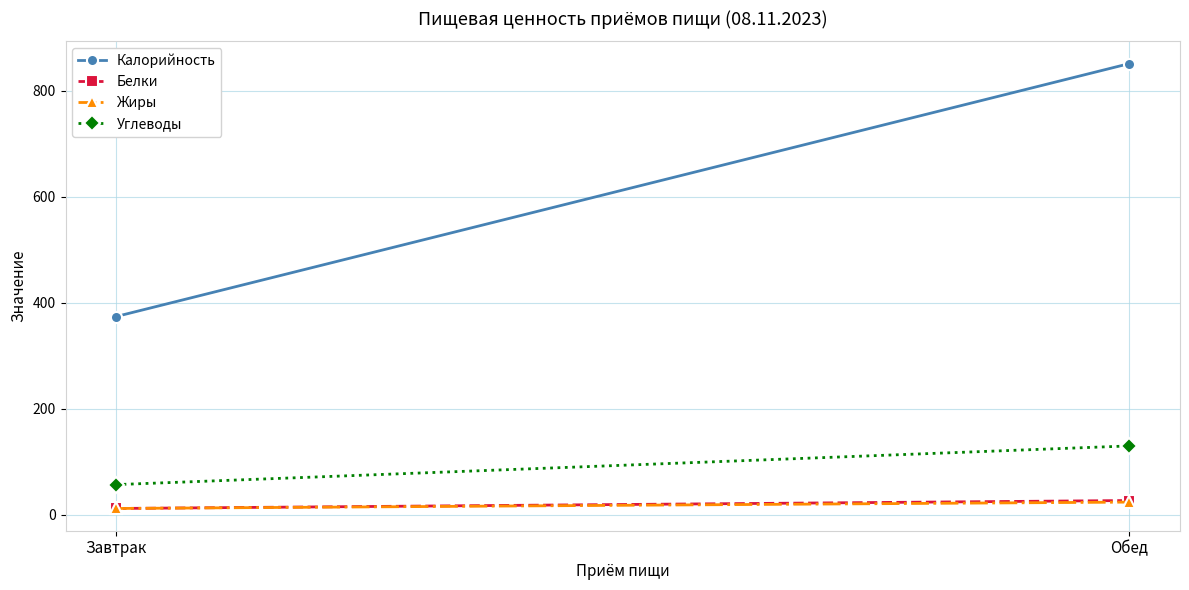

Between Обед and Завтрак, which is larger?

Обед